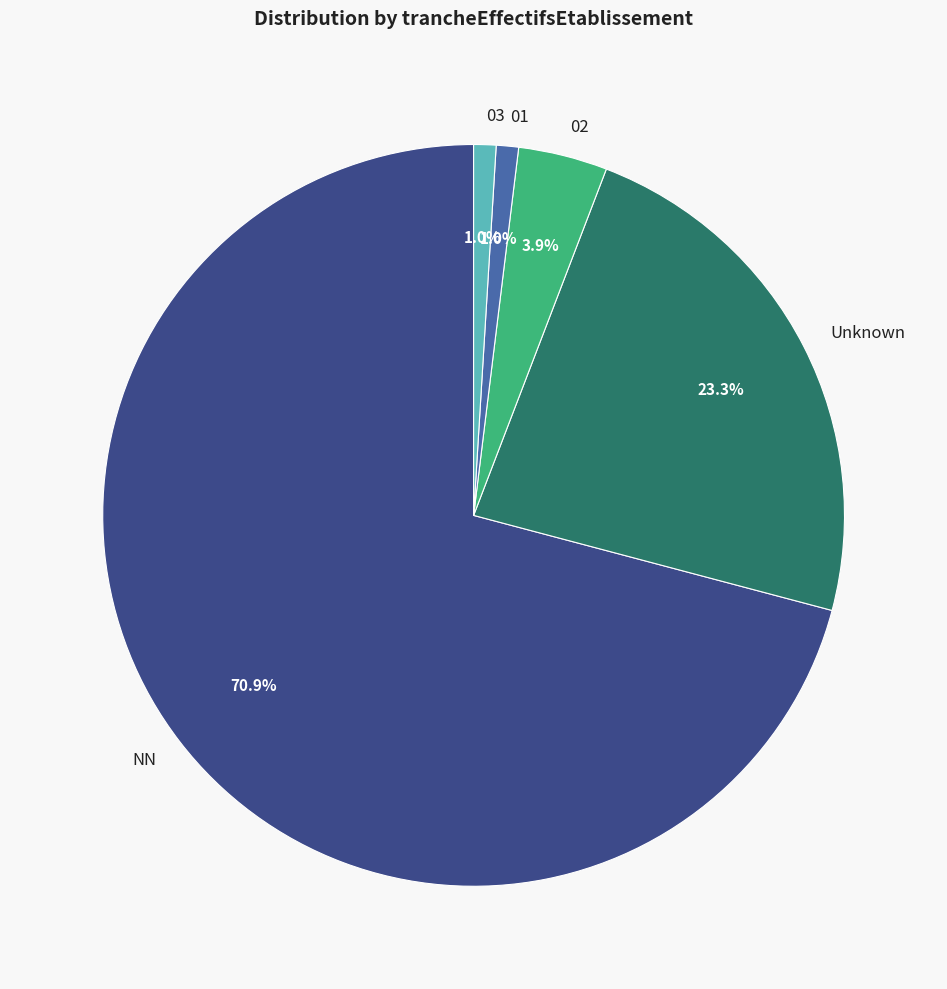

Which category has the biggest portion of the pie?

NN